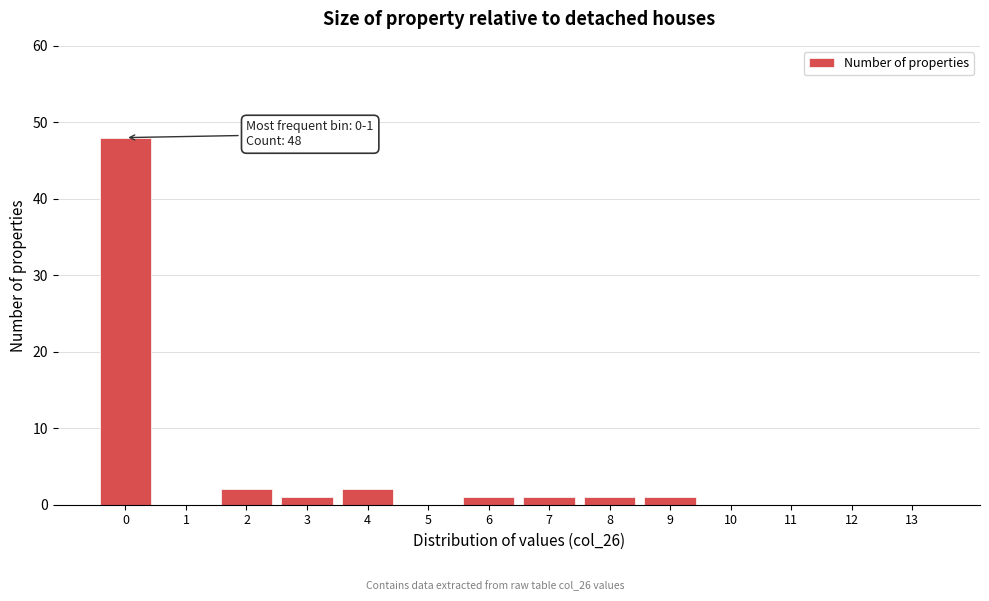

Reading left to right, transcribe all the data shown in this chart.

0=48	1=0	2=2	3=1	4=2	5=0	6=1	7=1	8=1	9=1	10=0	11=0	12=0	13=0